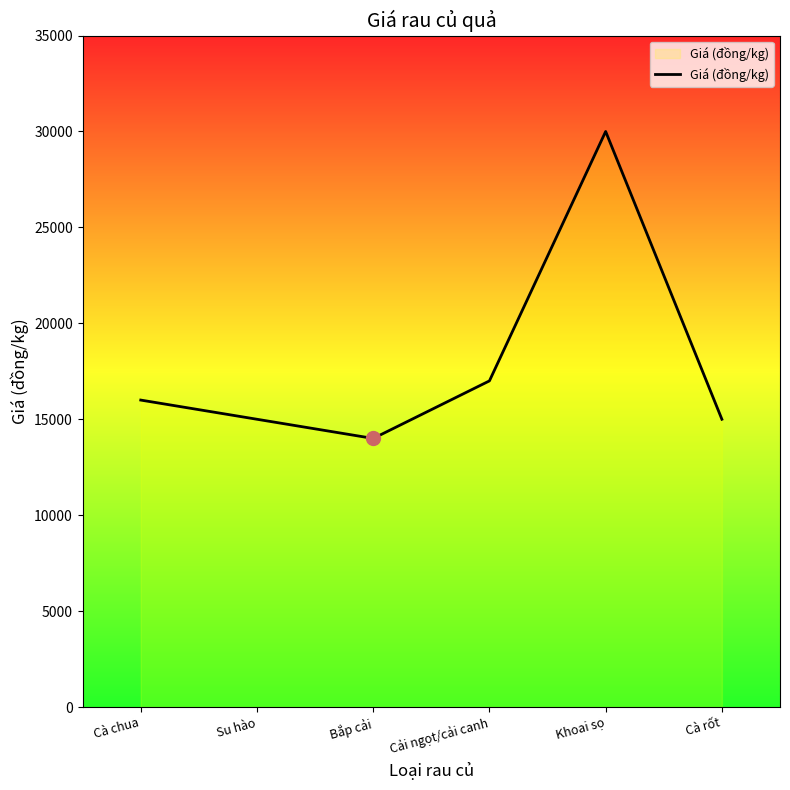

What is the greatest value displayed?

30000